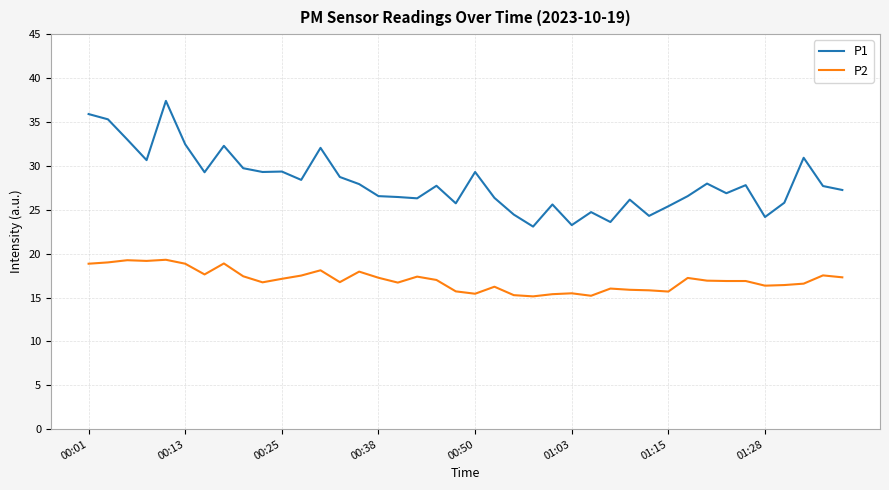

What is the difference between the maximum and minimum values in the P2 series?

4.2